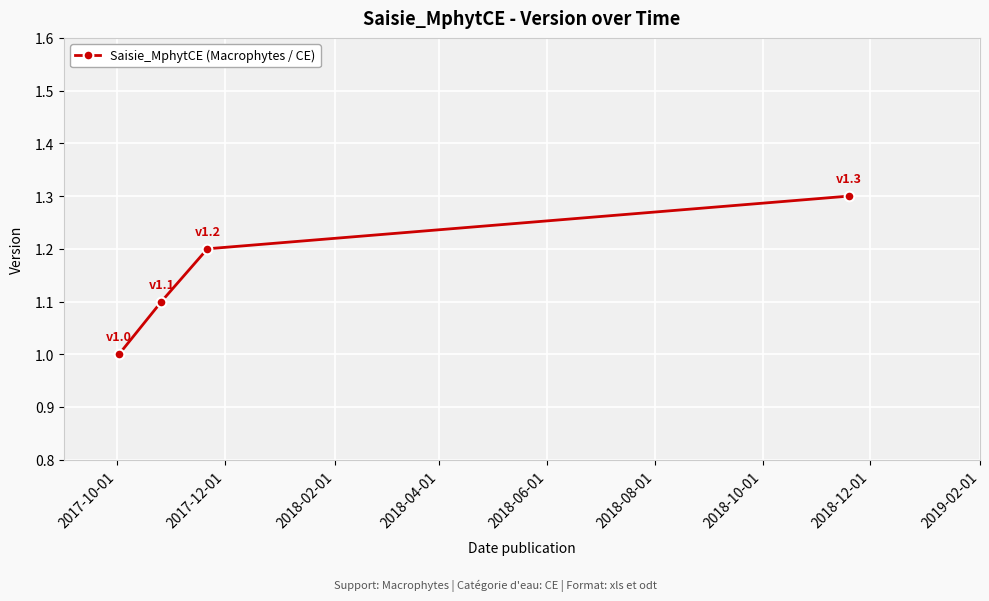

Reading left to right, what are all the values shown in this chart?

1.0	1.1	1.2	1.3